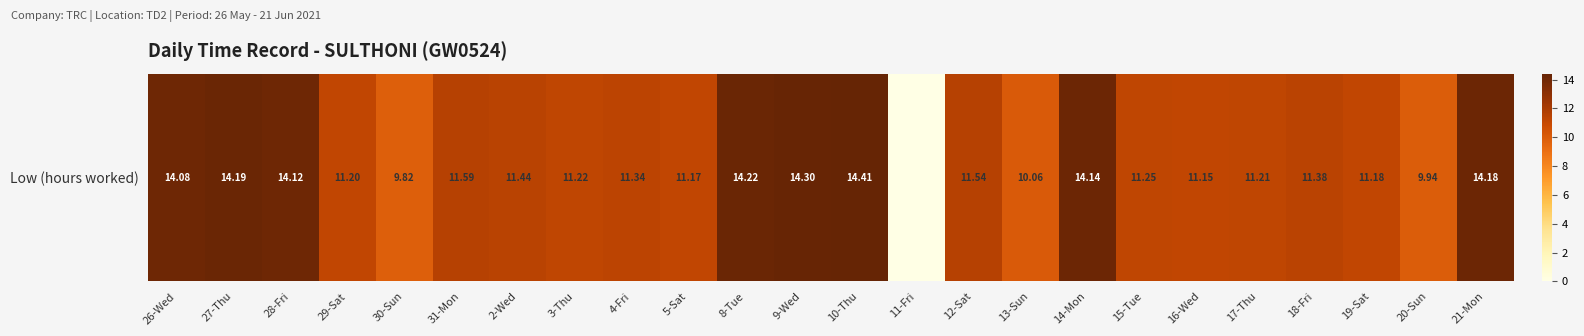

What is the maximum value shown in the chart?

14.4